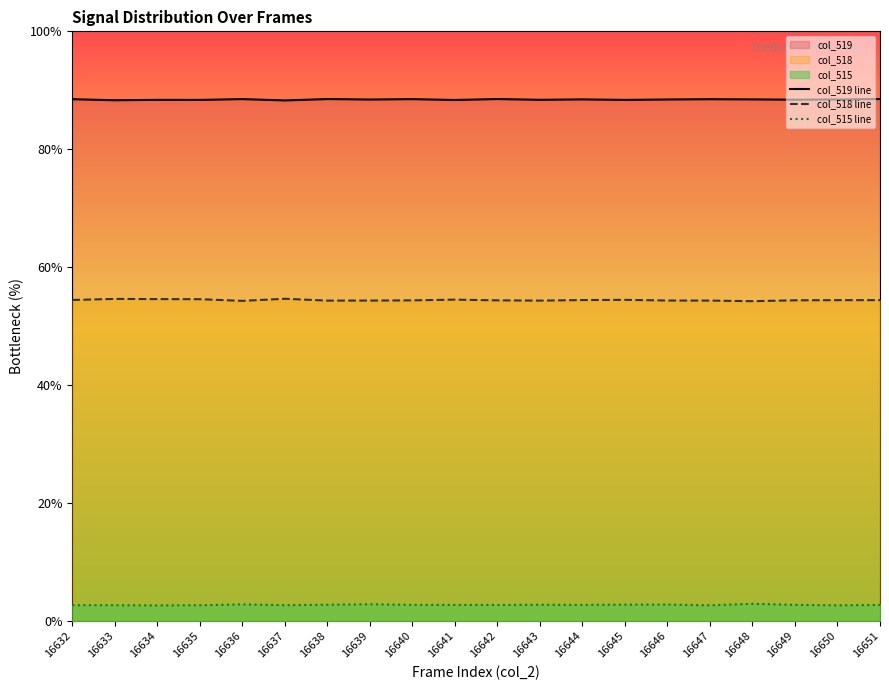

How many lines are shown in the chart?

3